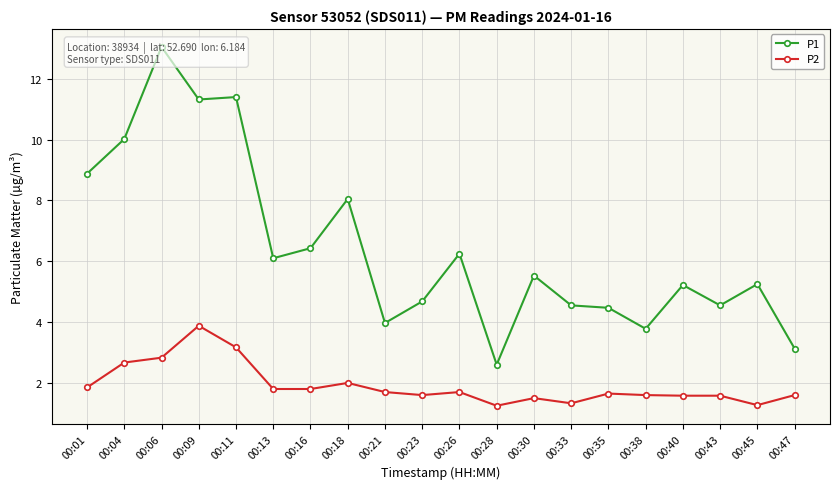

Where is the first local minimum for P1?

00:09